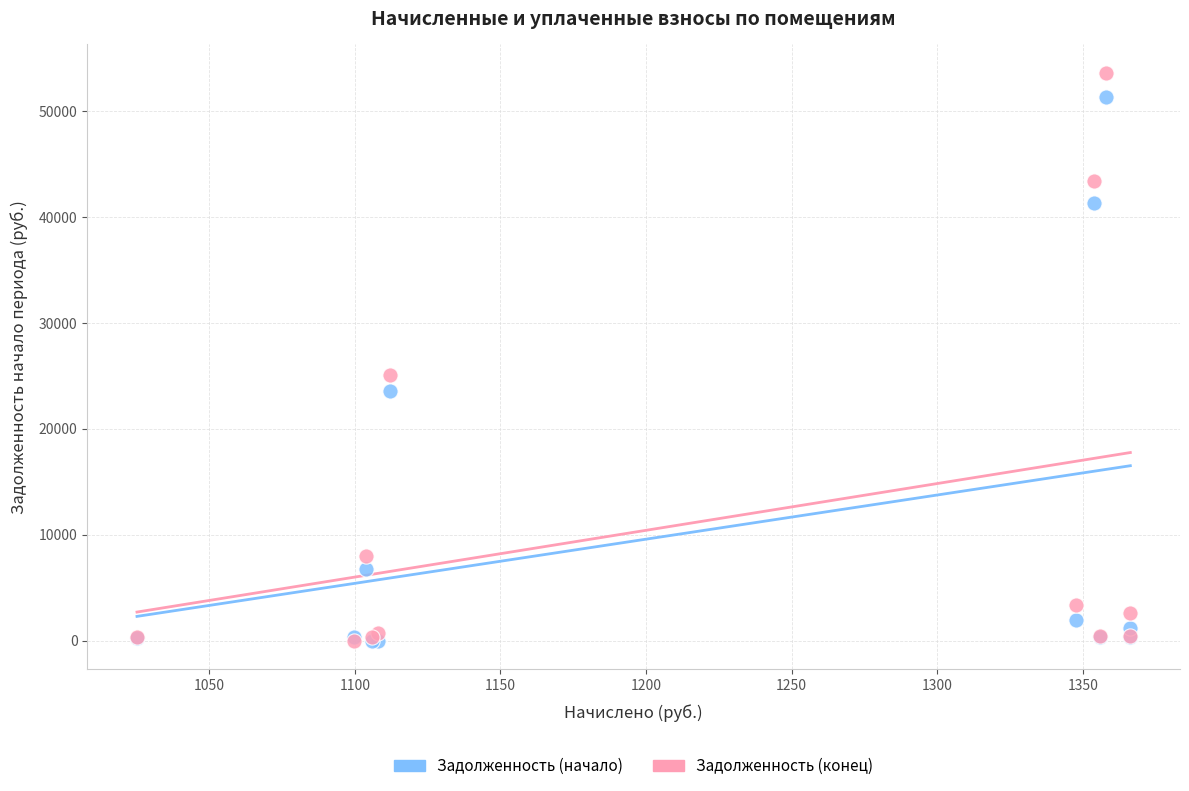

Which series contains the highest Y value?

Задолженность (конец)